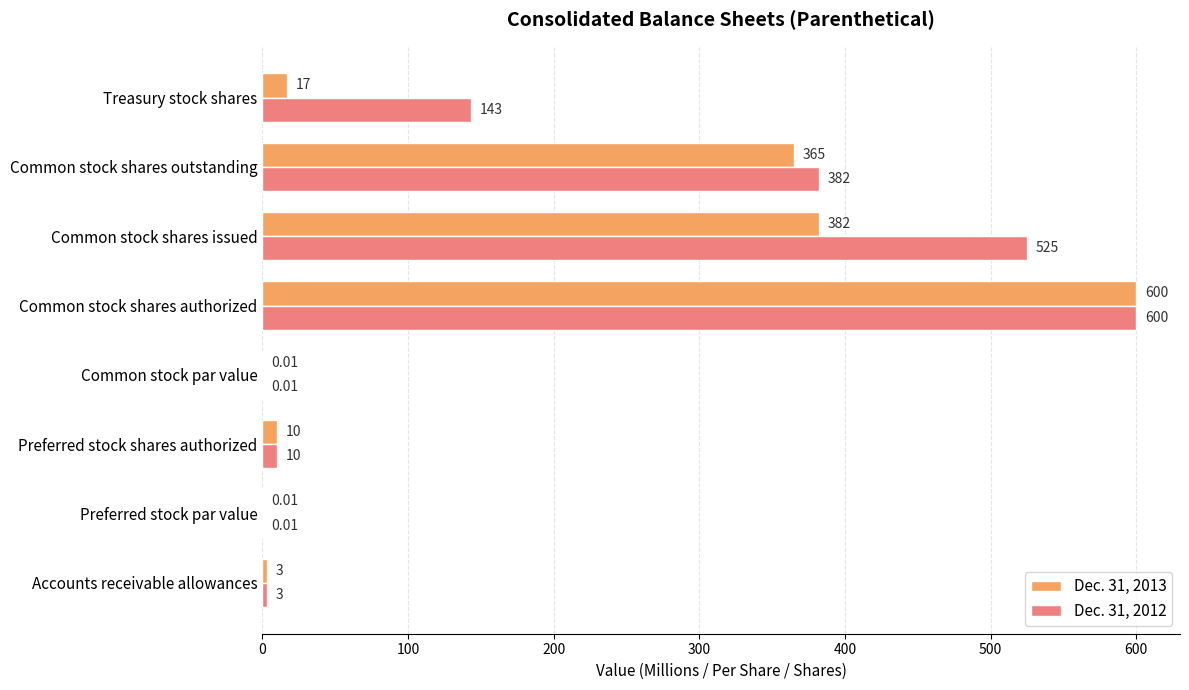

Is the value of Dec. 31, 2013 at Common stock shares authorized greater than the value of Dec. 31, 2012 at Treasury stock shares?

Yes